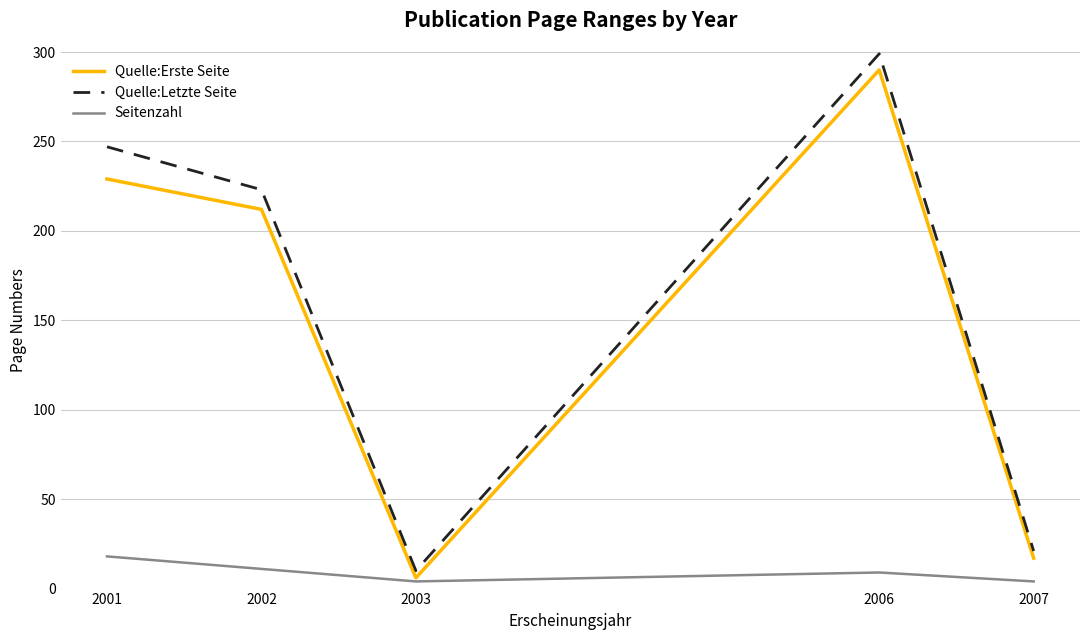

Count the number of categories in the chart.

5